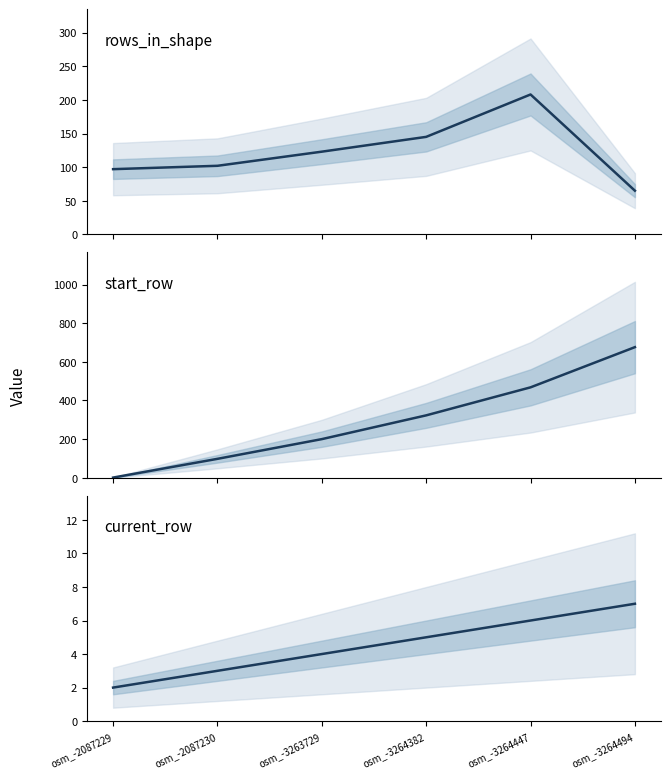

What is the difference between the current_row values at osm_-3264494 and osm_-2087230?

4